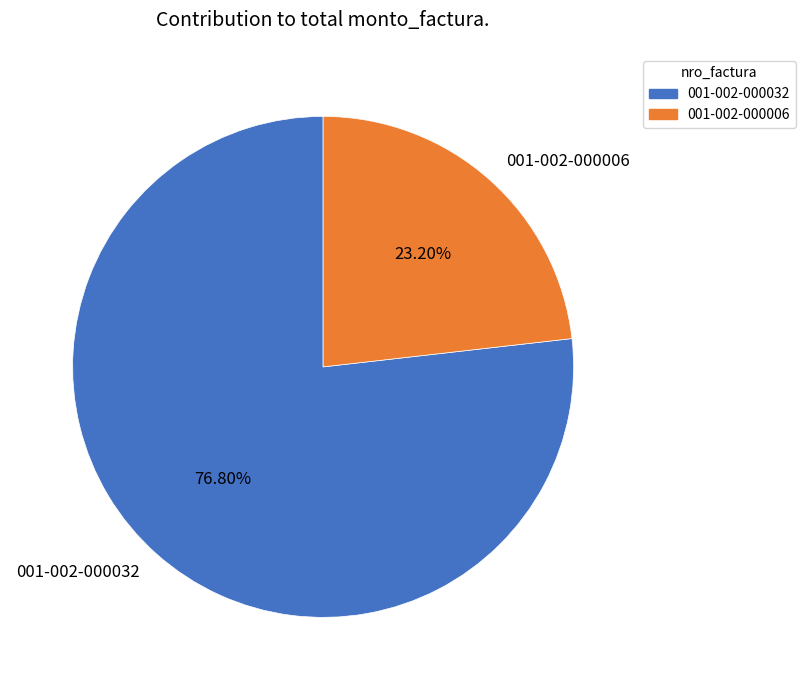

To the nearest percent, what portion does 001-002-000032 represent?

77%